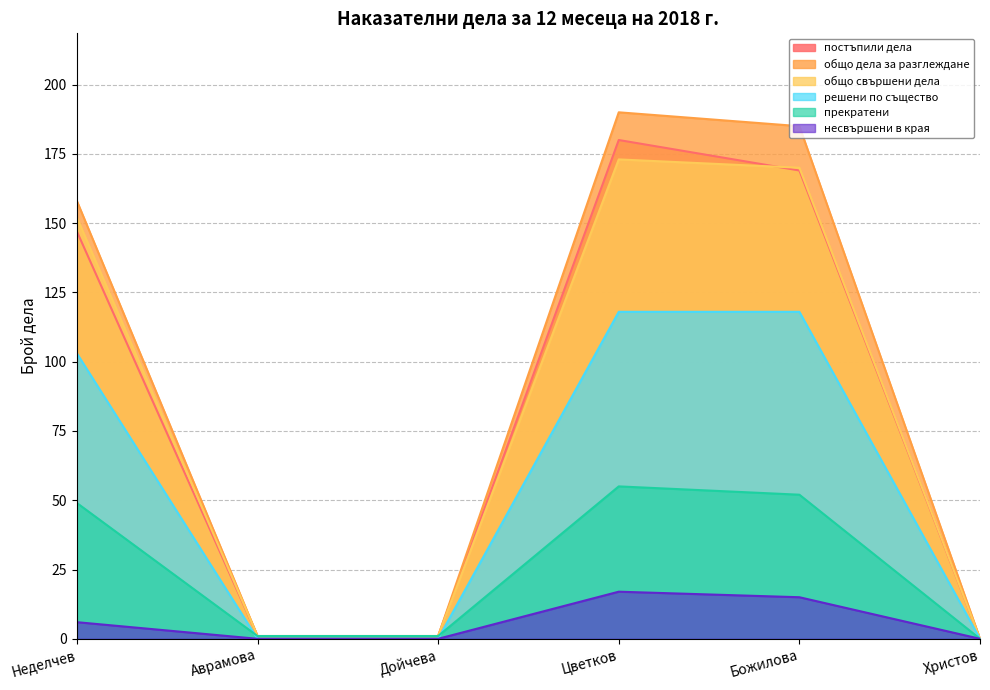

The value of прекратени at Цветков is 55. True or false?

True